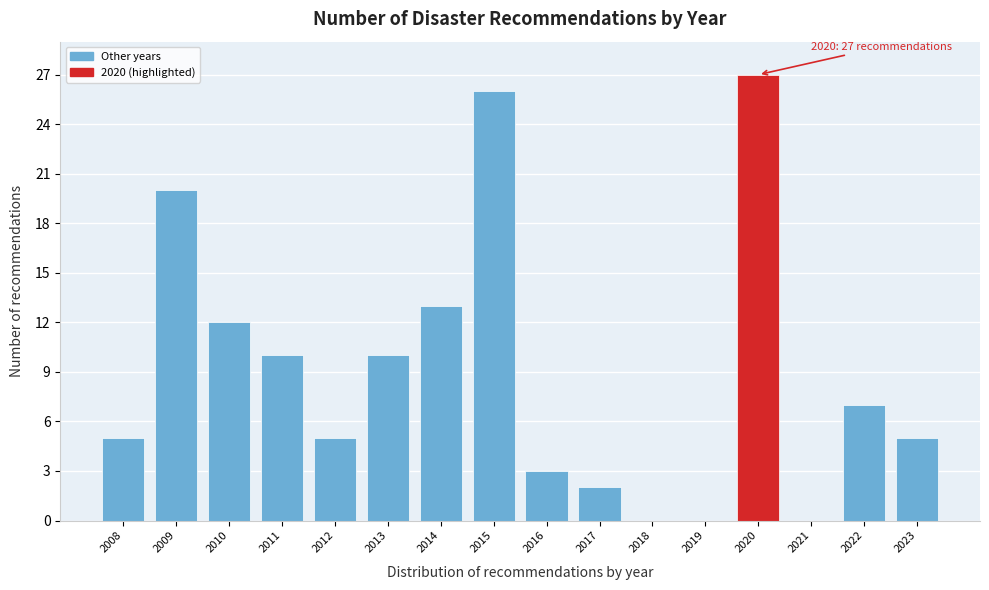

Reading left to right, what are all the values shown in this chart?

2008=5	2009=20	2010=12	2011=10	2012=5	2013=10	2014=13	2015=26	2016=3	2017=2	2018=0	2019=0	2020=27	2021=0	2022=7	2023=5